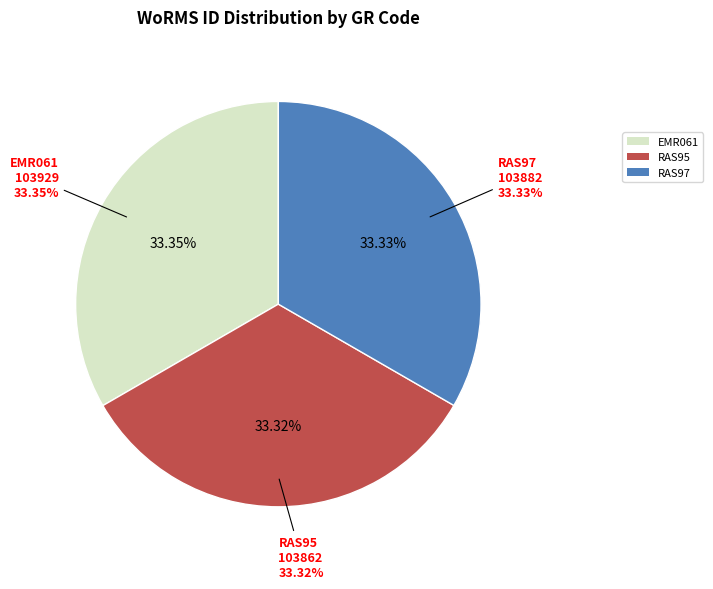

How many slices are in this pie chart?

3